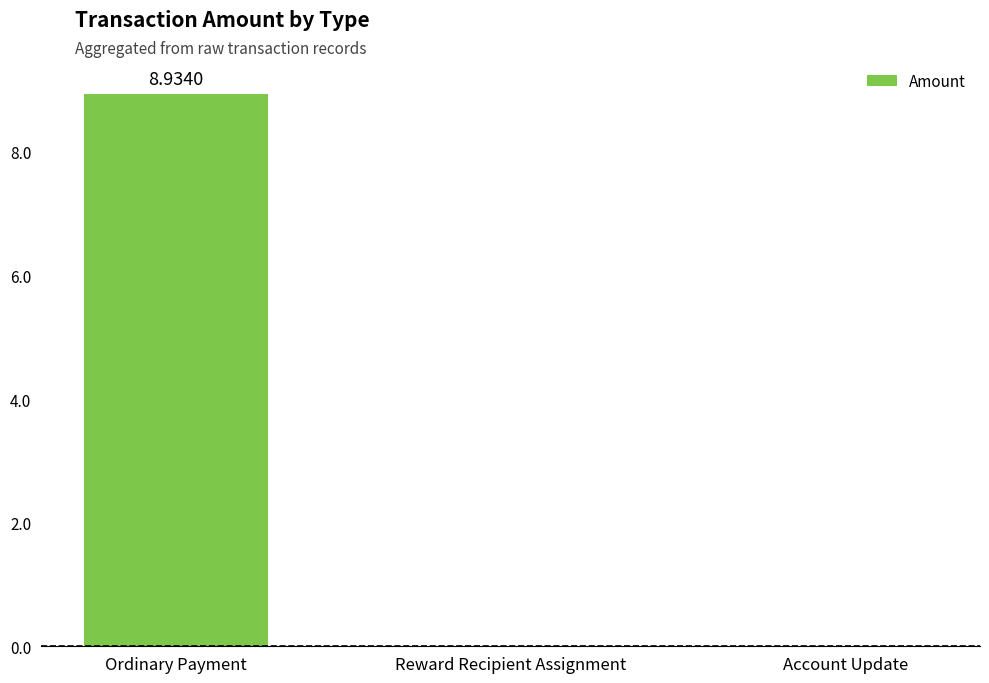

Which label corresponds to the largest value in the chart?

Ordinary Payment